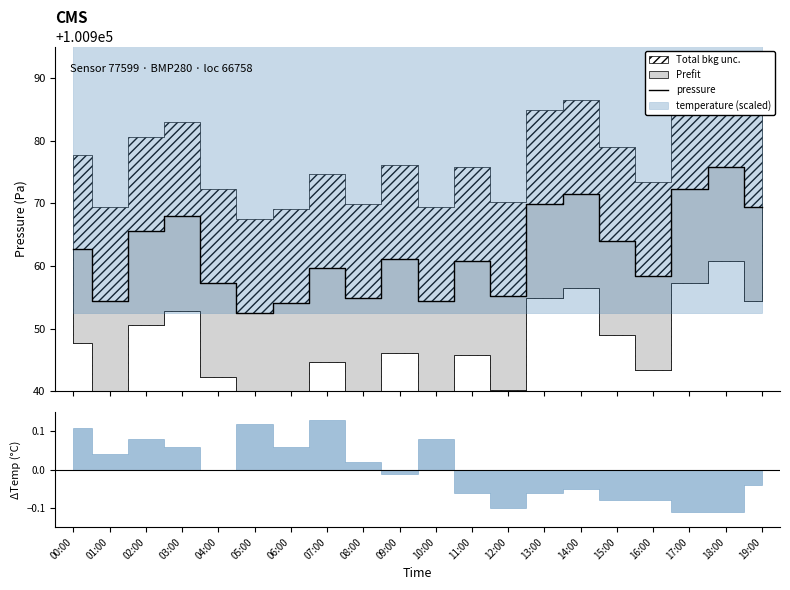

How many data points are above 100961?

10